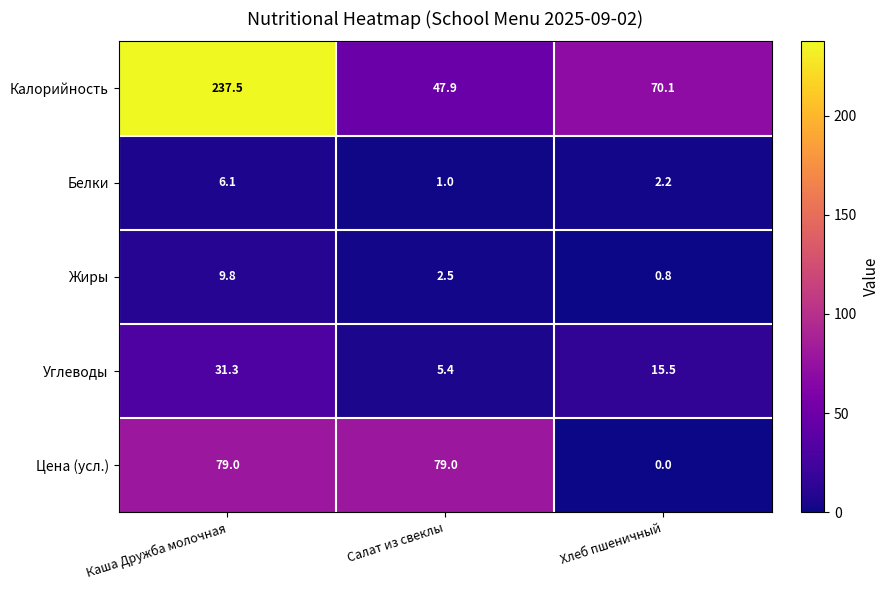

Which series has the widest spread of values?

Калорийность